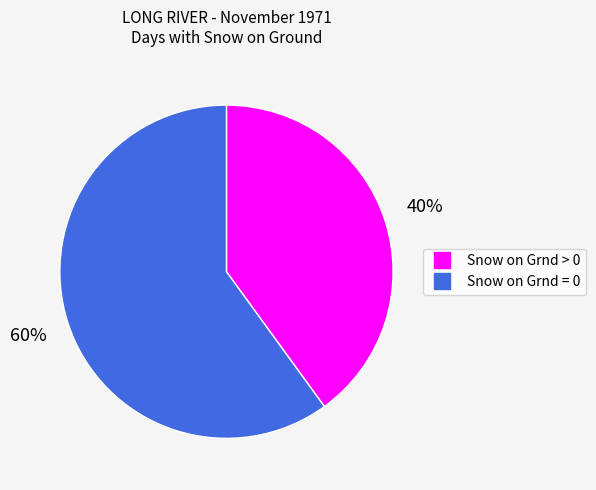

To the nearest percent, what is the combined percentage of Snow on Grnd = 0 and Snow on Grnd > 0?

100%